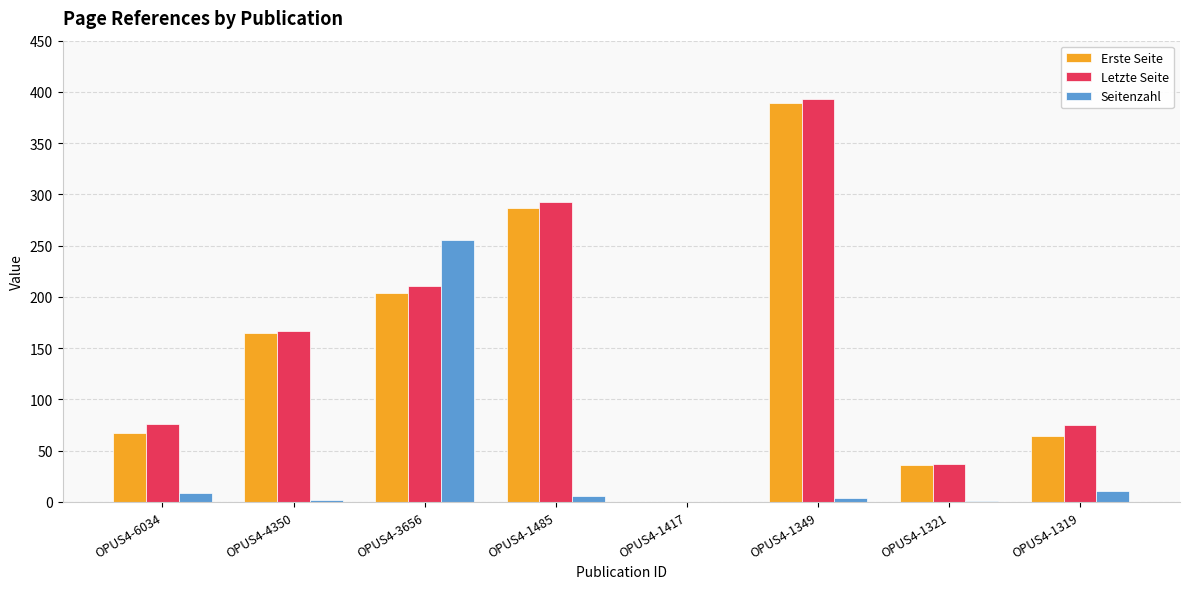

What is the average value of the Erste Seite series?

152